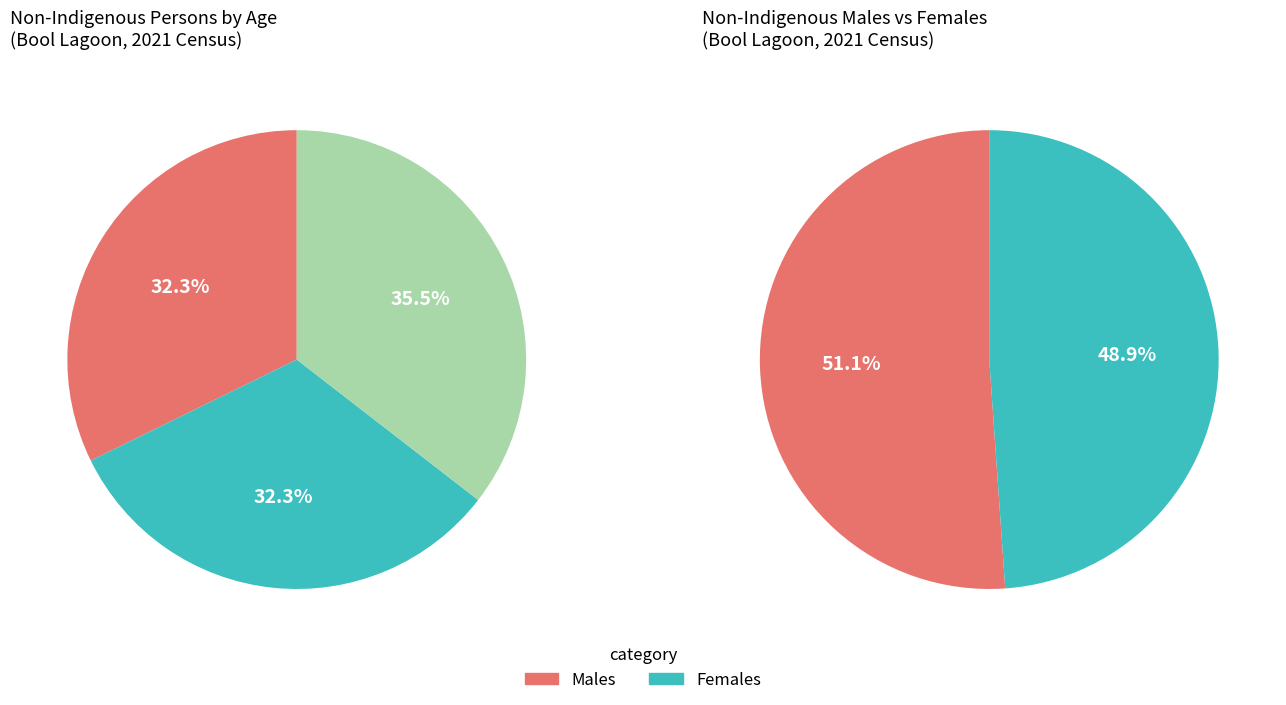

The 30-34 years slice represents 26% of the pie. True or false?

False